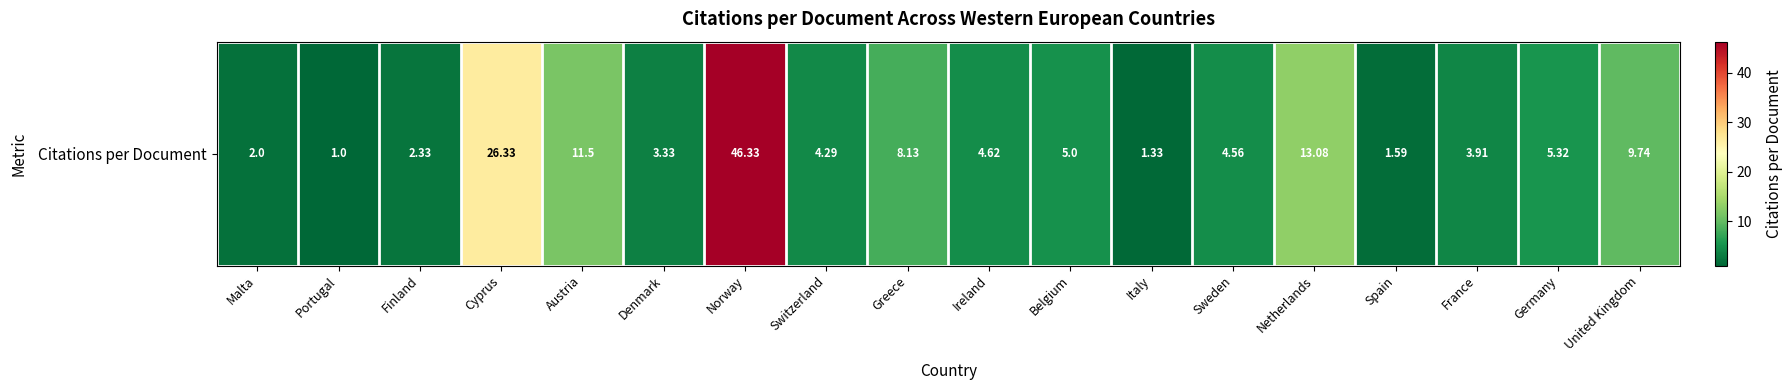

What is the smallest value displayed?

1.0